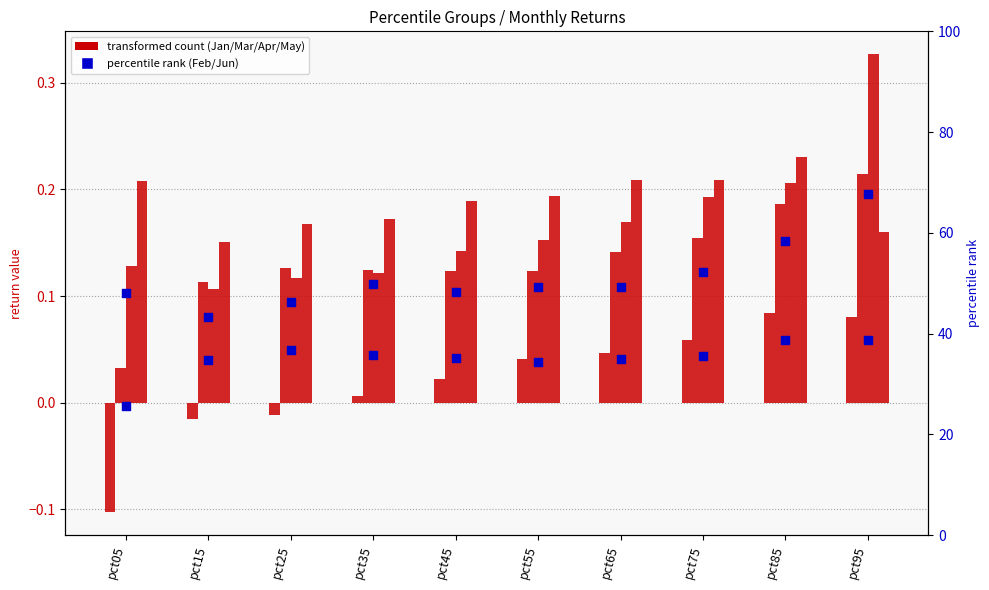

Which series reaches the minimum Y coordinate?

Jan